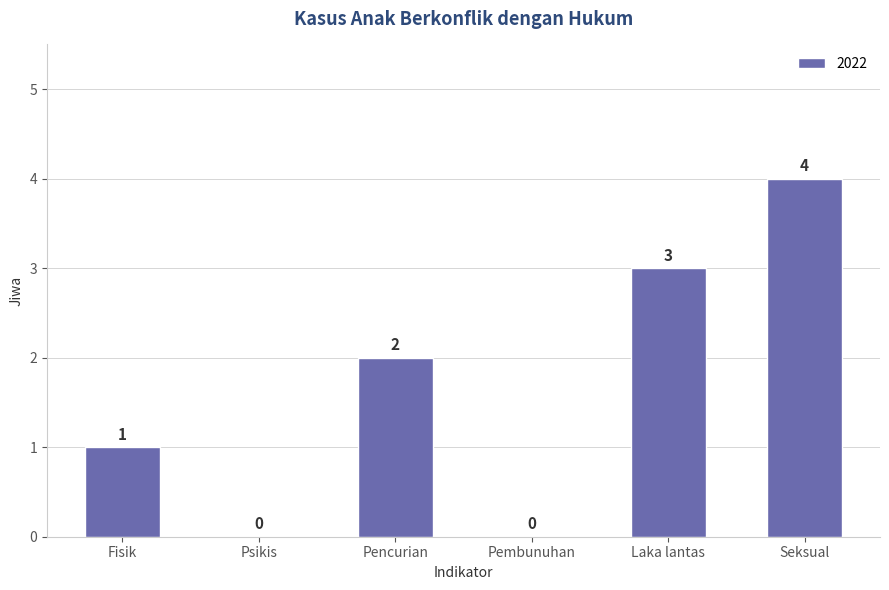

What is the ratio of the value at Seksual to the value at Pencurian?

2.0